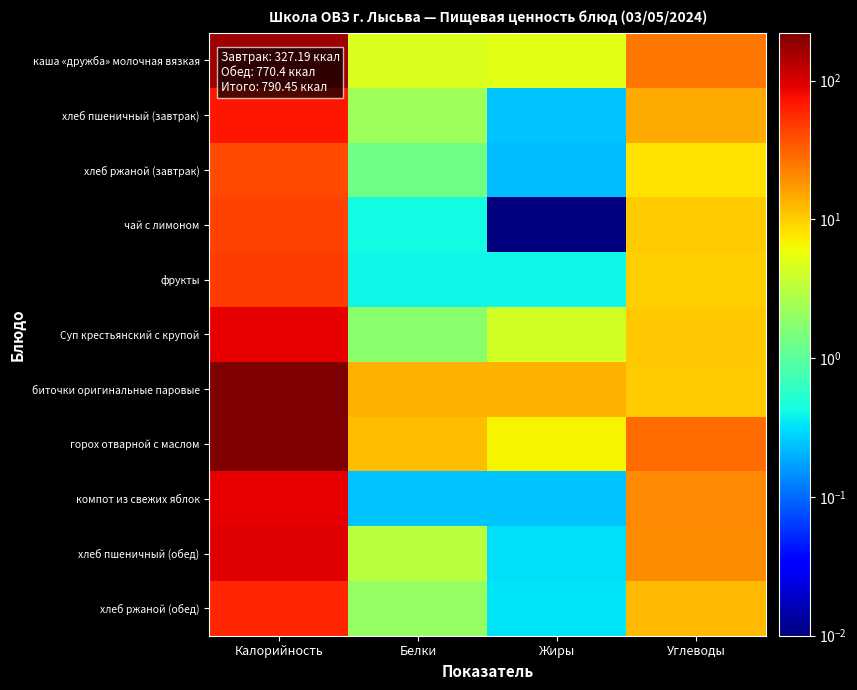

How many distinct data groups are displayed?

11